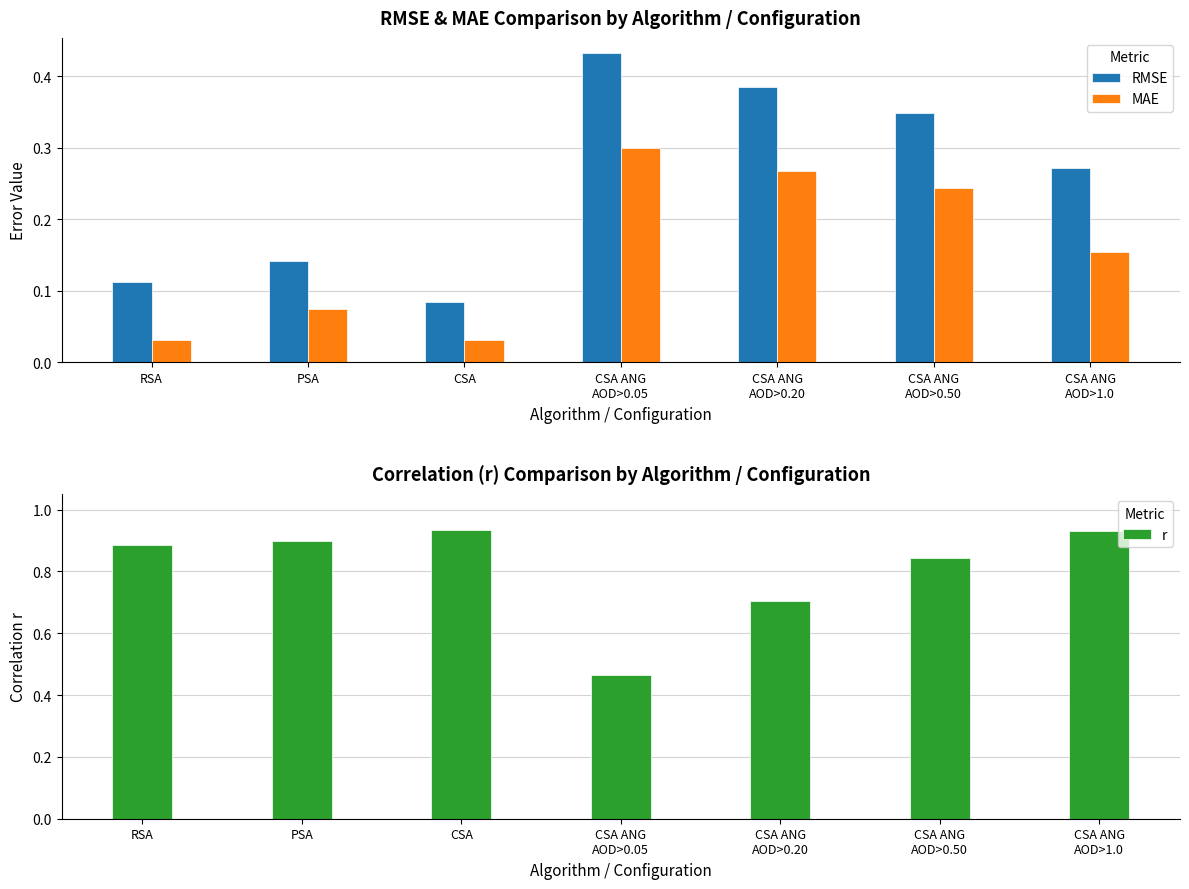

How many data points does each series have?

7